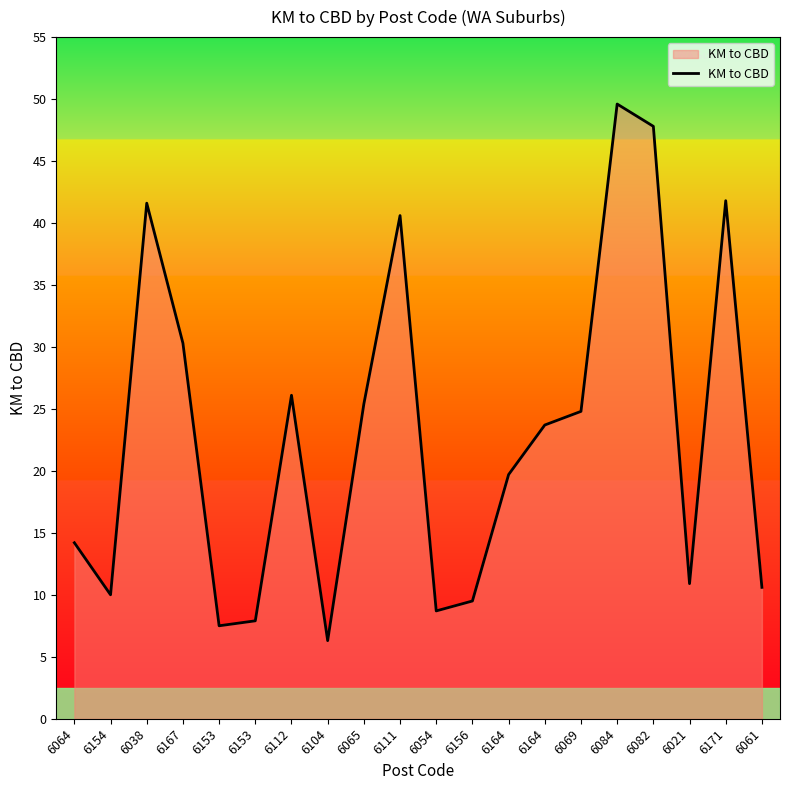

The chart shows a value of 11.8 at 6153. True or false?

False